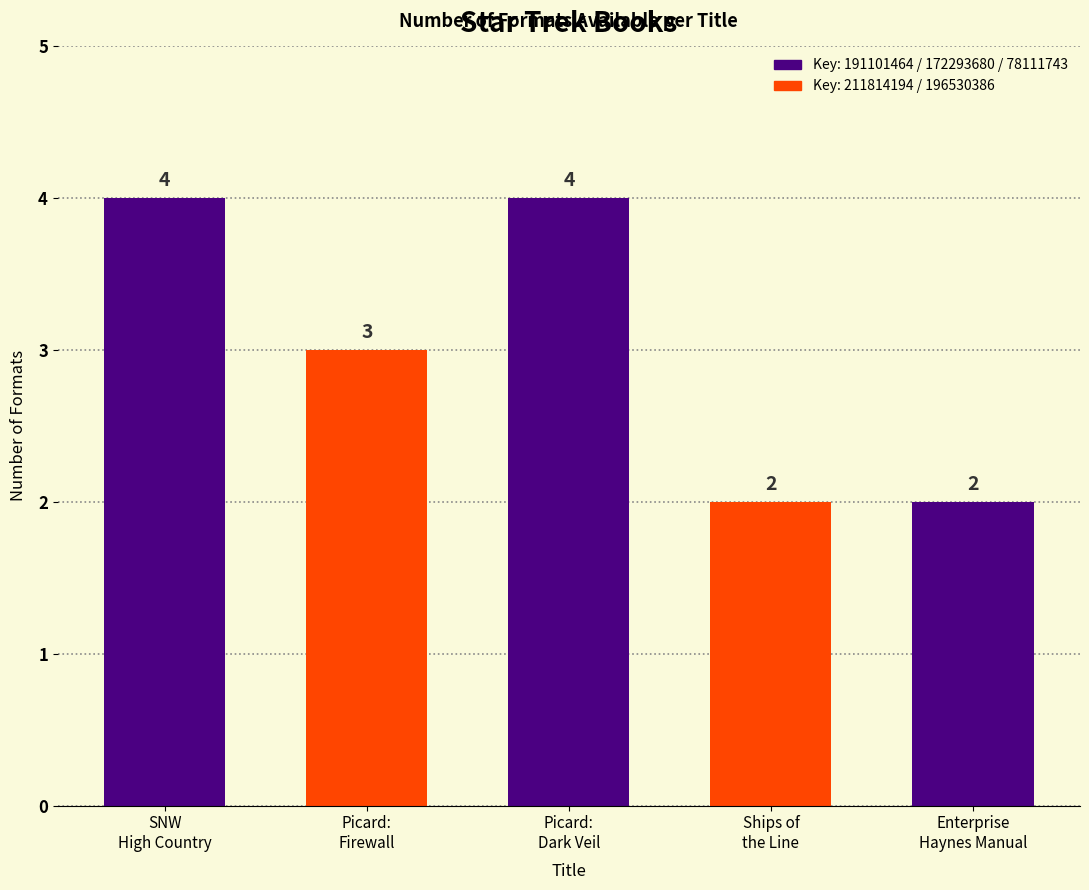

What position from the left is Ships of
the Line?

4